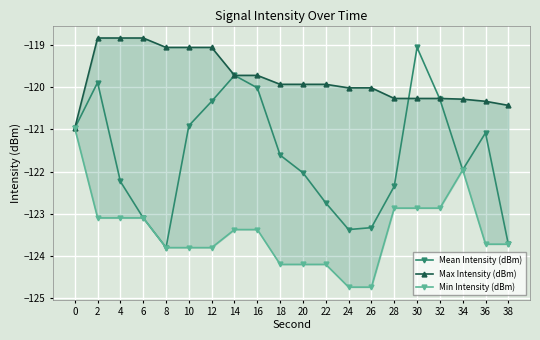

What is the greatest value displayed?

-118.8